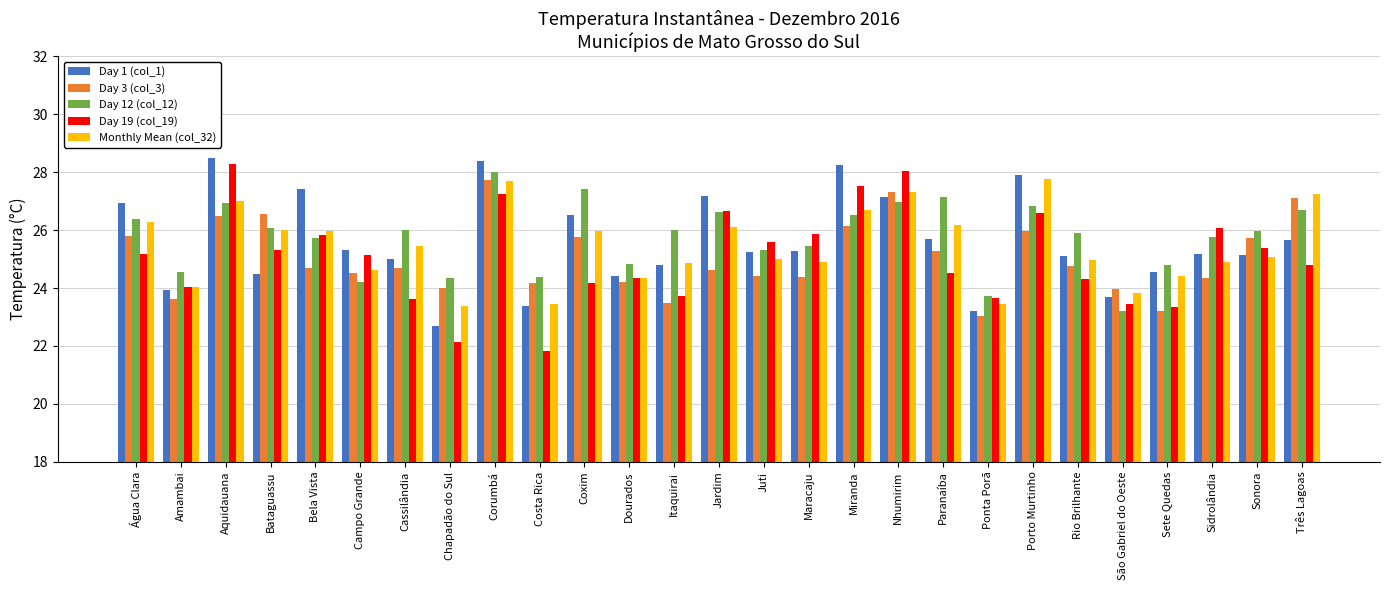

How many distinct data groups are displayed?

5